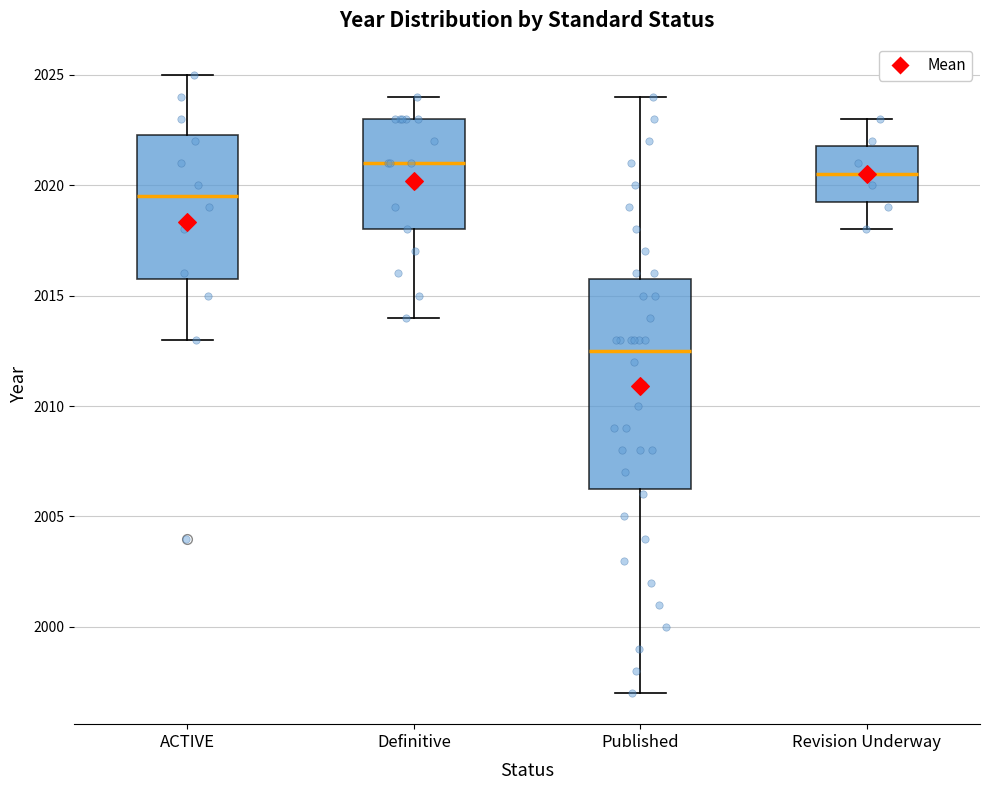

Comparing the boxes themselves (not the whiskers), which one is the tallest?

Published